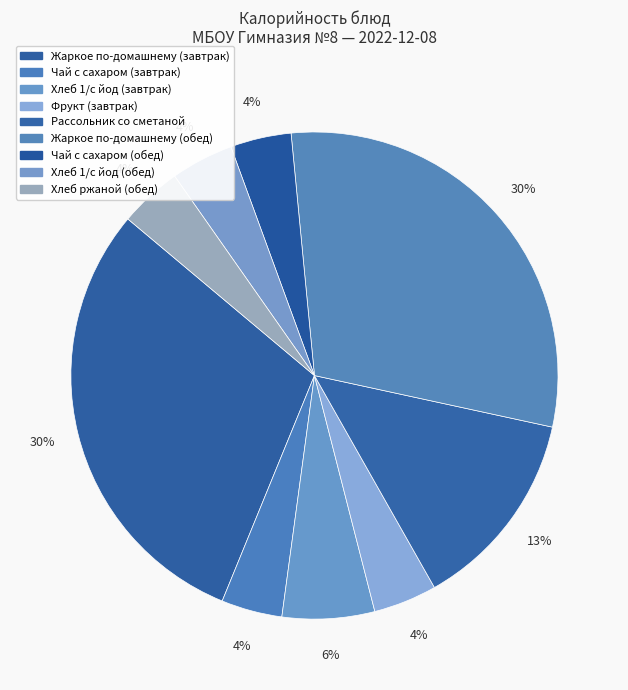

To the nearest percent, what portion does Хлеб 1/с йод (завтрак) represent?

6%